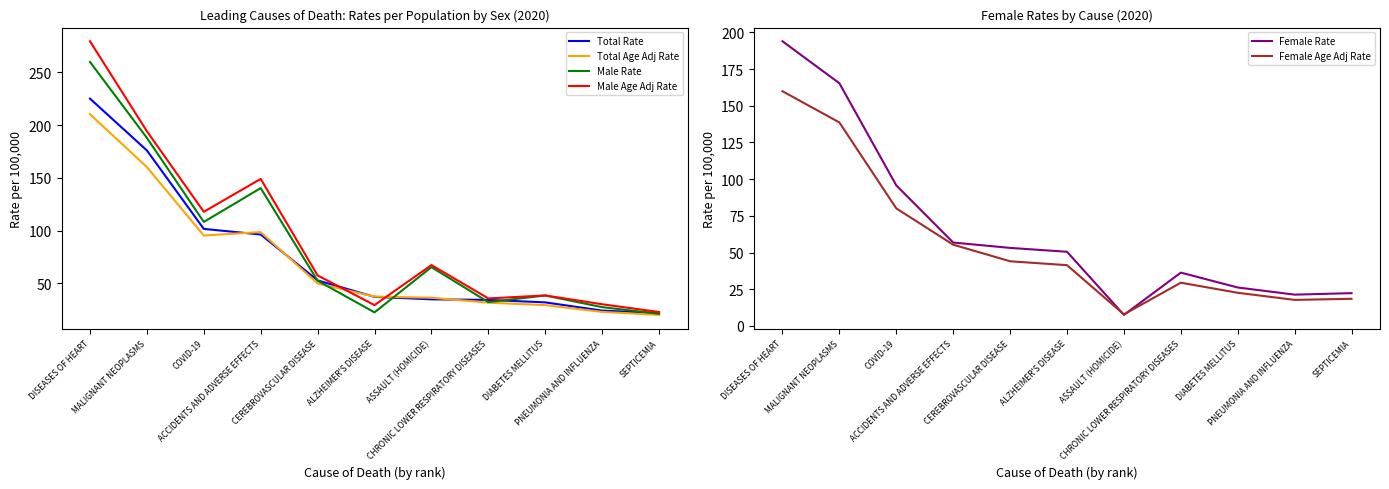

At which category is the sum across all series the highest?

DISEASES OF HEART